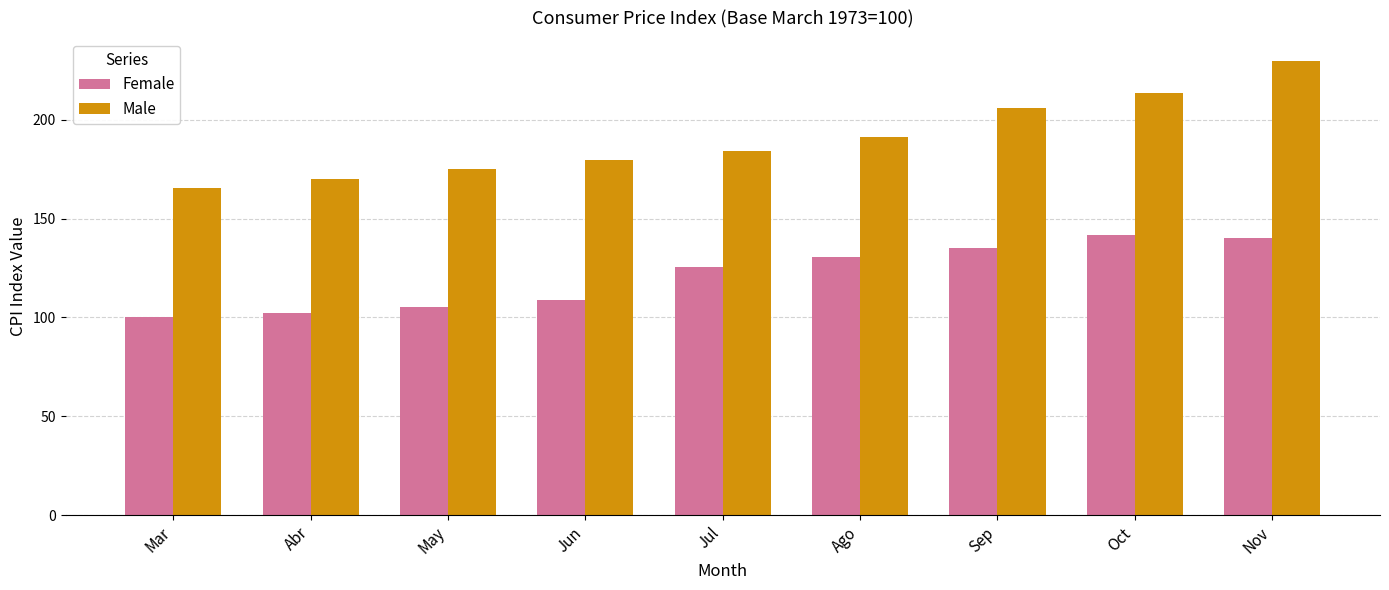

True or false: Female has a value of 140.3 at Nov.

True